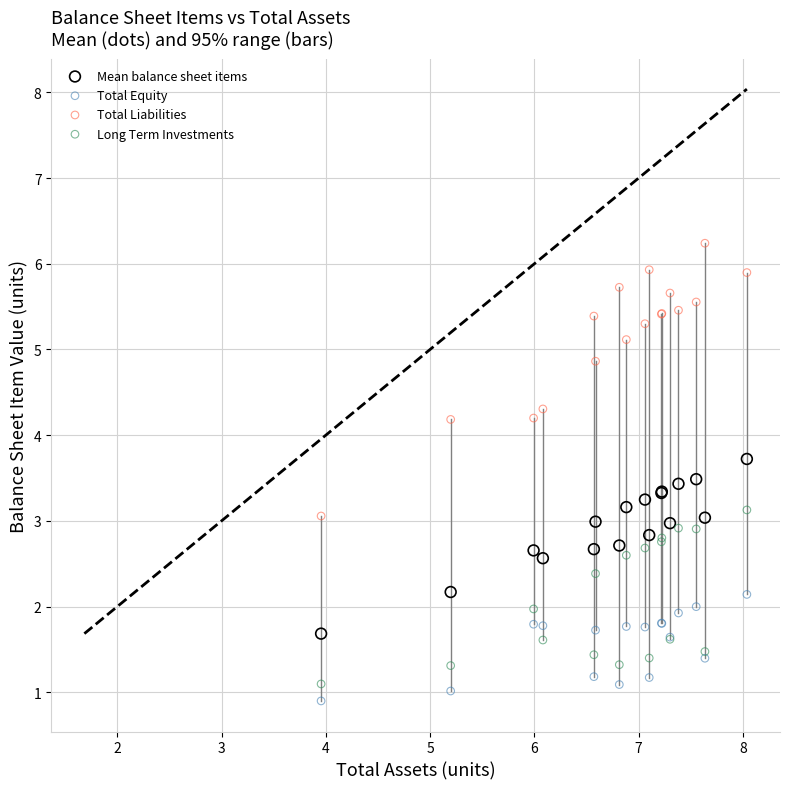

Which series reaches the maximum Y coordinate?

Total Liabilities